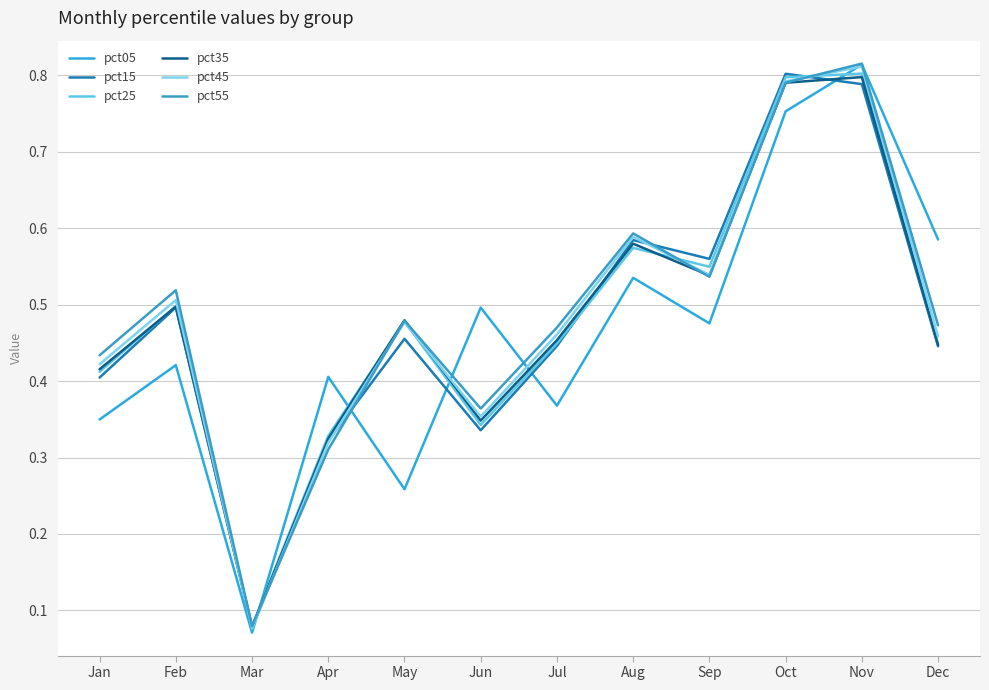

Is the value of pct25 at Jan greater than the value of pct35 at Sep?

No